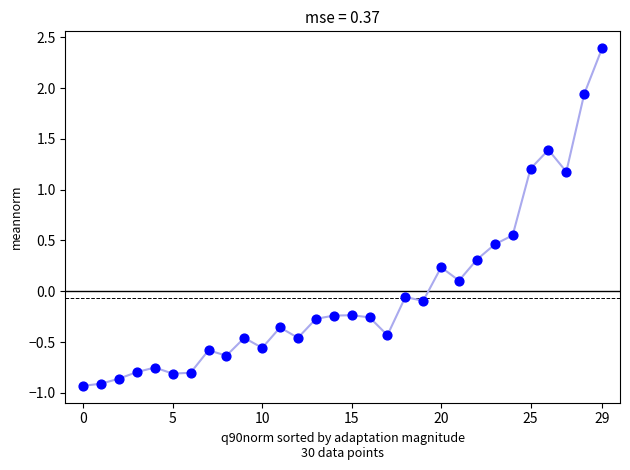

What is the range of Y values (max minus min)?

3.3